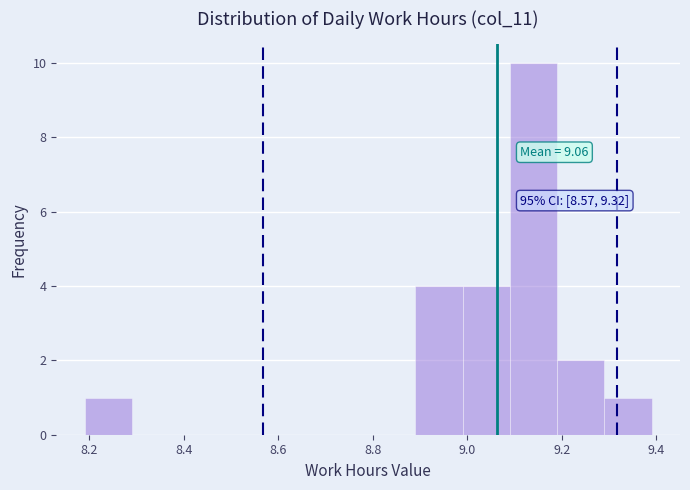

Over which range of the x-axis is the bar tallest?

9.09 to 9.19